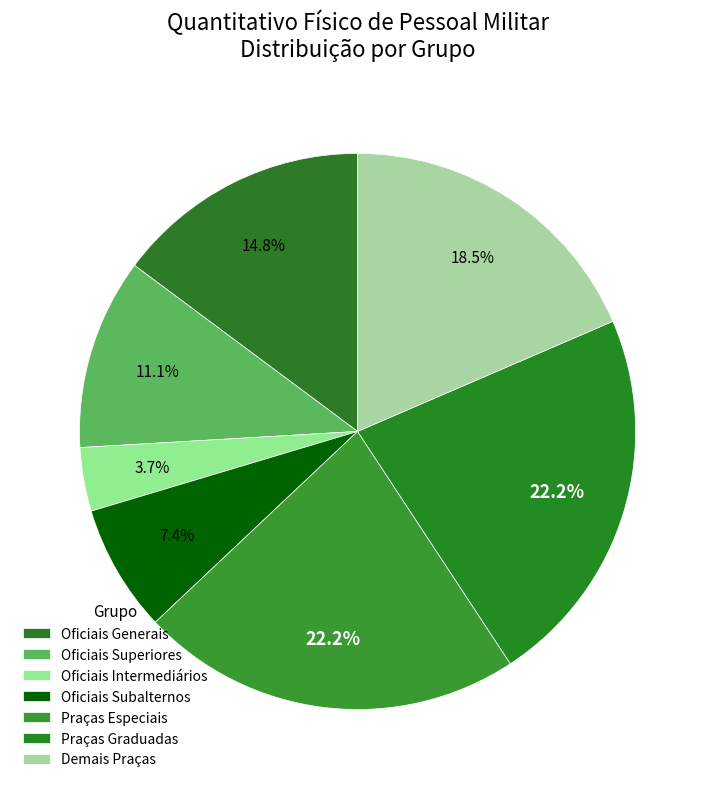

How many segments does this pie chart have?

7